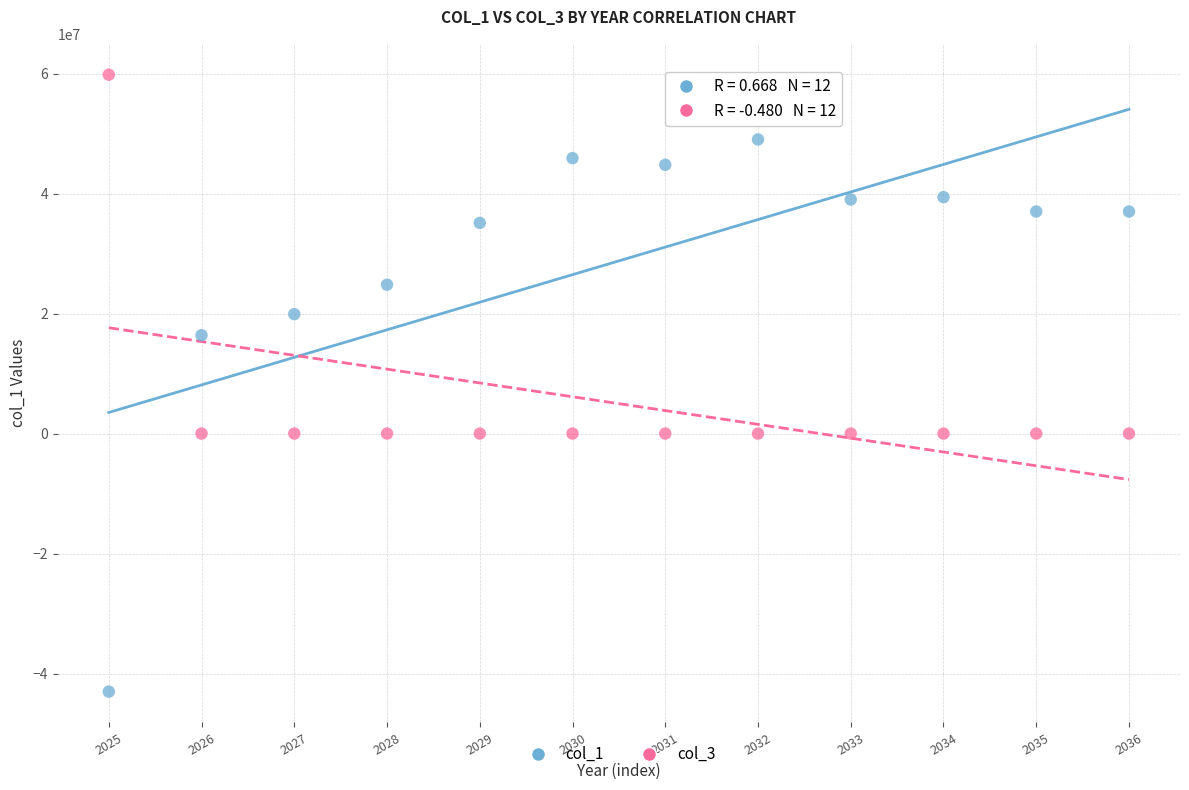

Which series has the largest Y range (max minus min)?

col_1